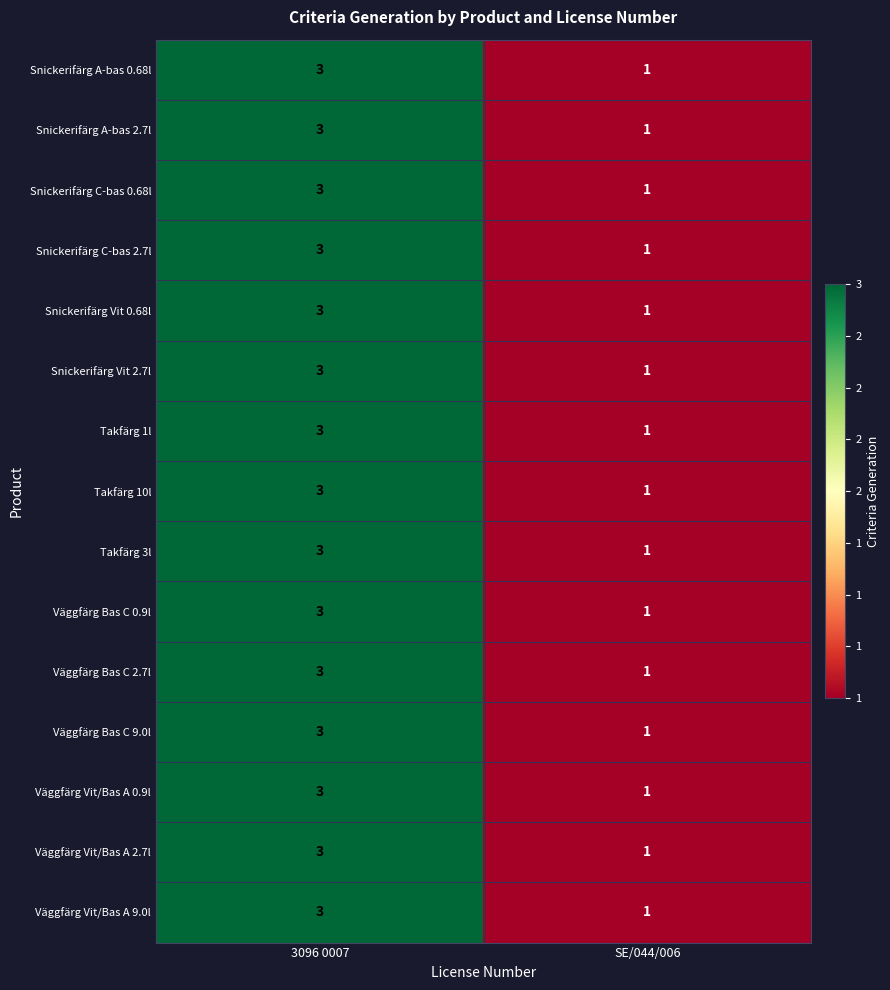

Which label corresponds to the largest value in the chart?

3096 0007